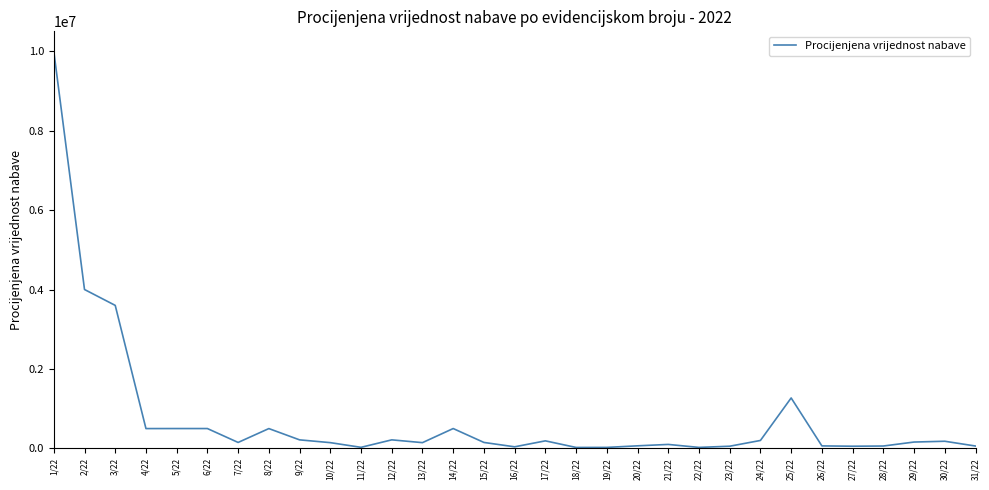

Which label corresponds to the largest value in the chart?

1/22